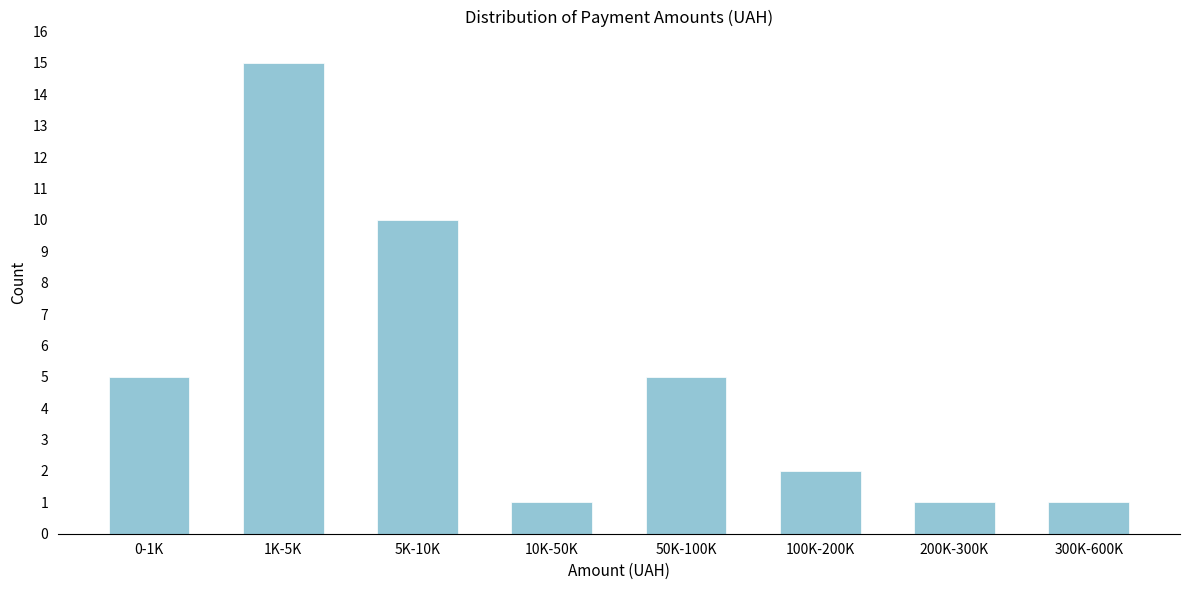

Reading right to left, extract all data points from this chart.

300K-600K=1	200K-300K=1	100K-200K=2	50K-100K=5	10K-50K=1	5K-10K=10	1K-5K=15	0-1K=5